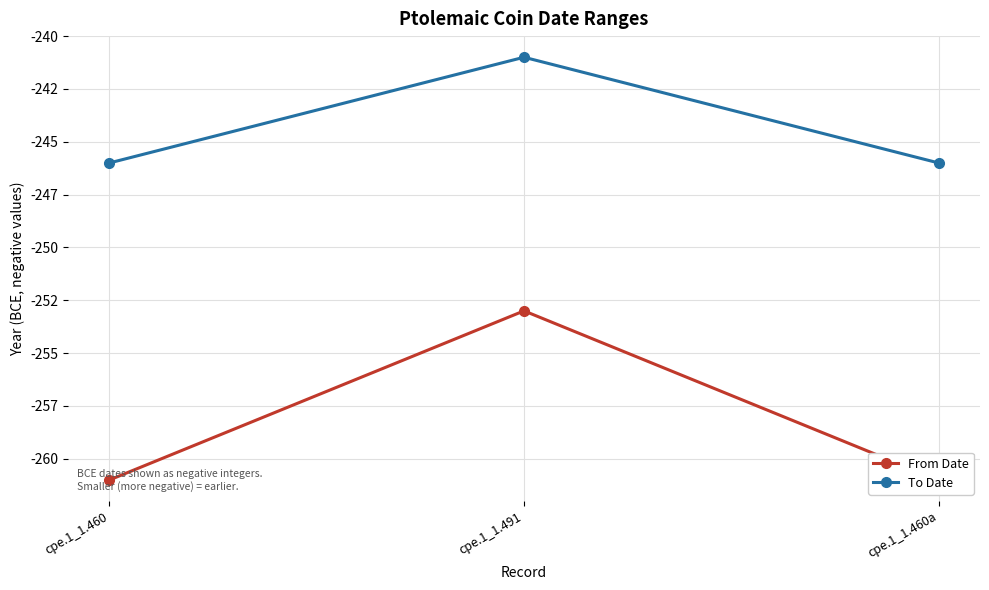

Rank the series at cpe.1_1.460a from lowest to highest value.

From Date, To Date